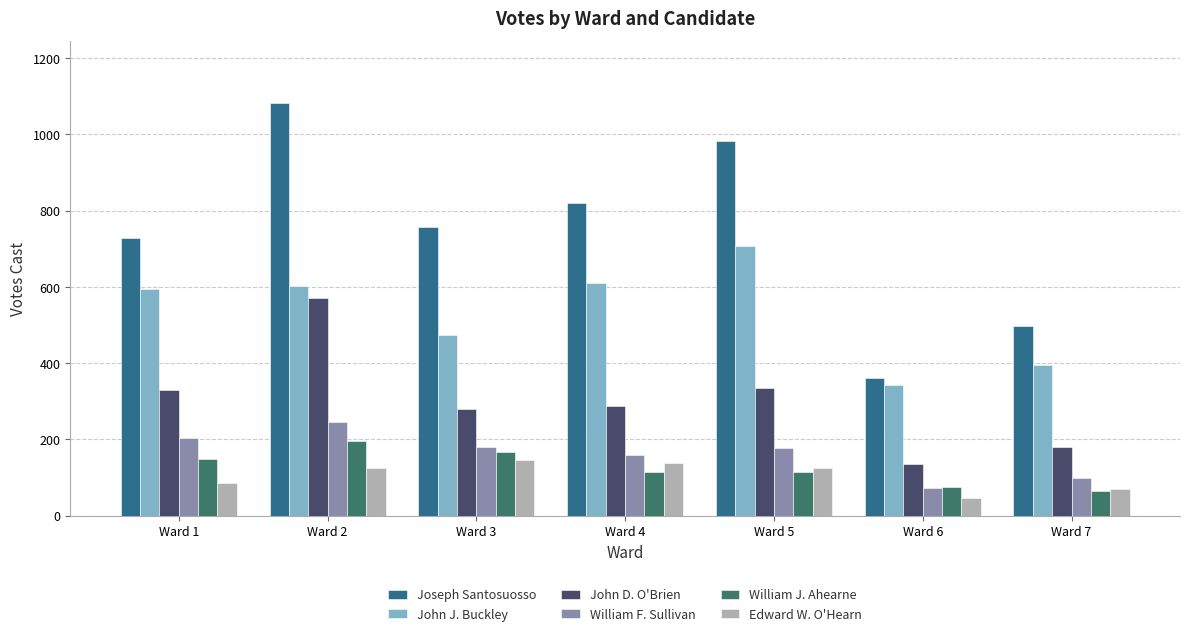

Which series changed the most between Ward 4 and Ward 5?

Joseph Santosuosso